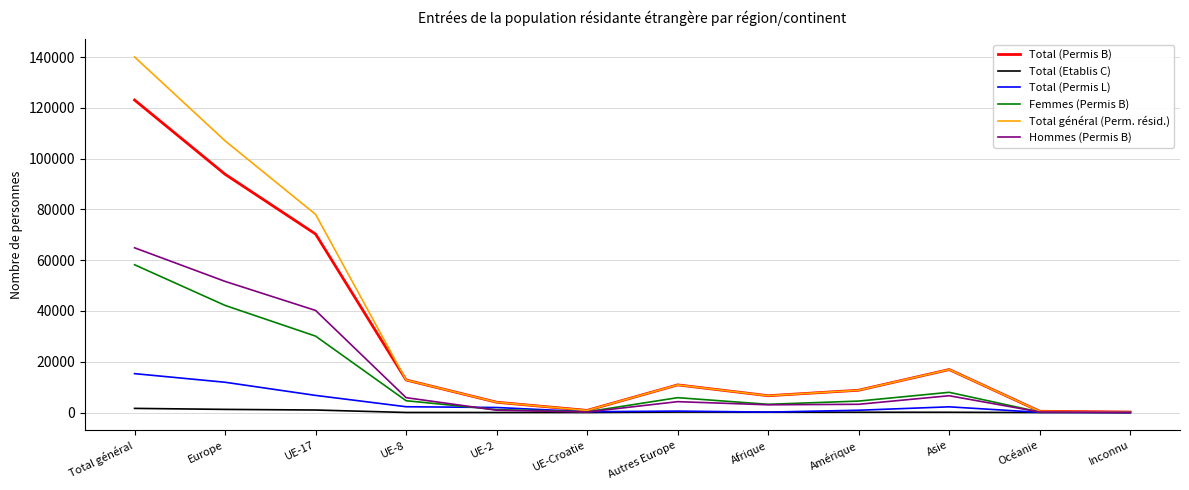

Rank the series by their maximum value, from lowest to highest.

Total (Etablis C), Total (Permis L), Femmes (Permis B), Hommes (Permis B), Total (Permis B), Total général (Perm. résid.)